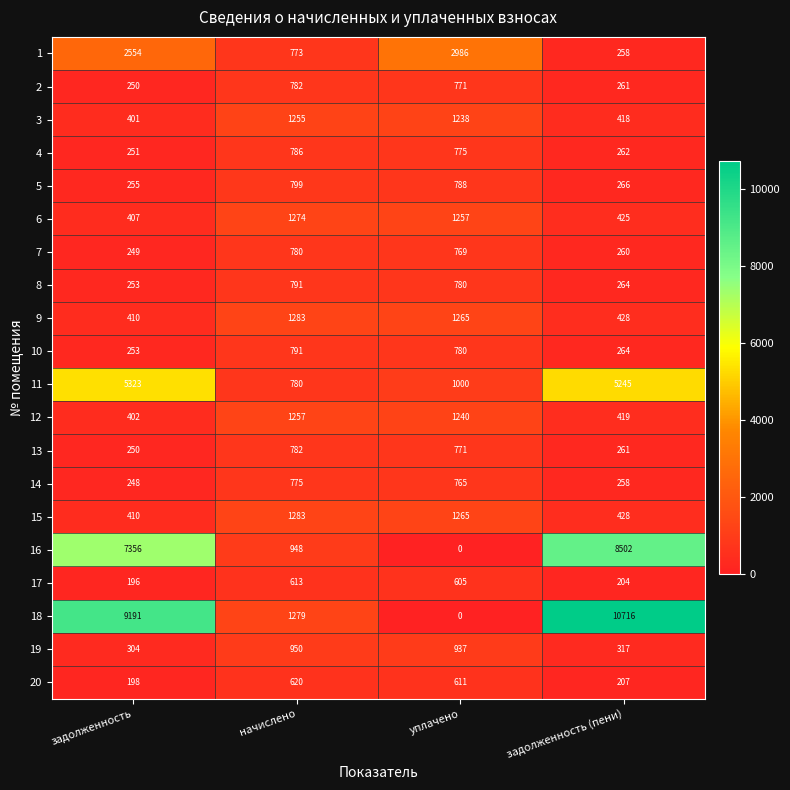

At which label is 15 closest to 846?

задолженность (пени)